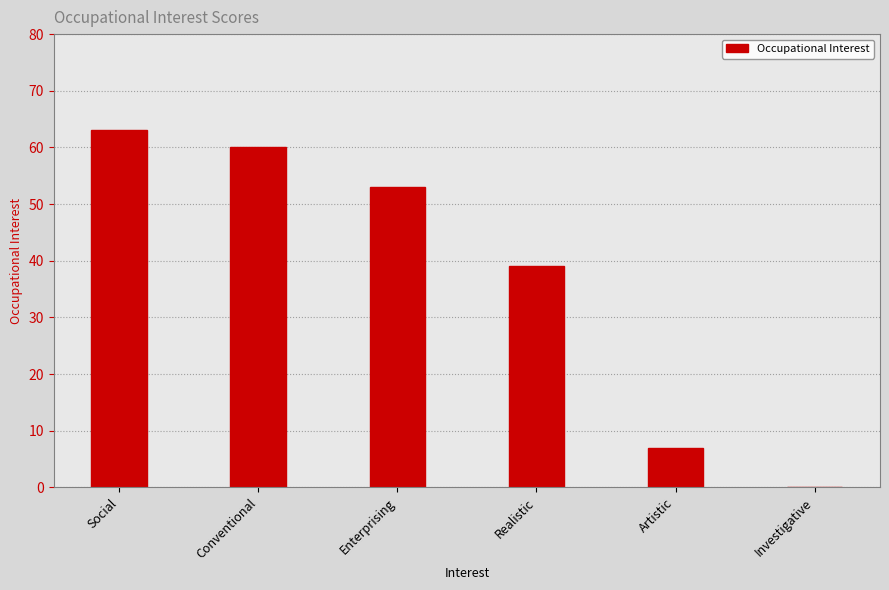

What value does the data have at Artistic?

7